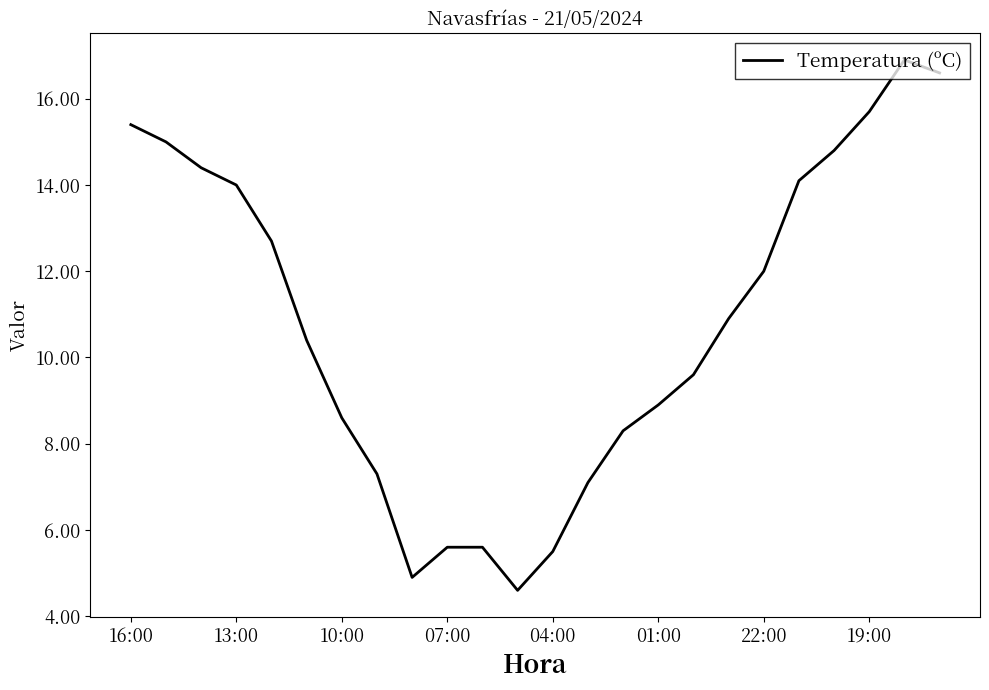

What is the sum of all values?

258.9